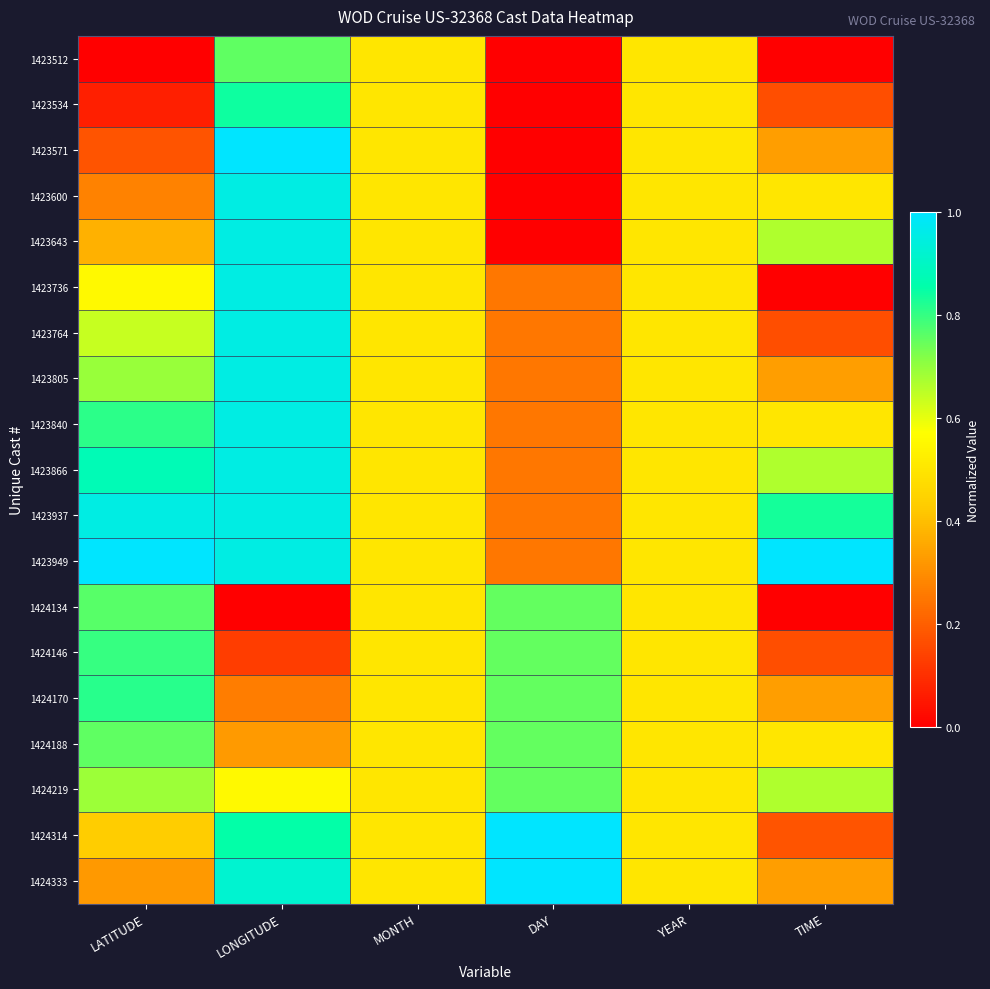

Which series changed the most between LATITUDE and TIME?

1424134